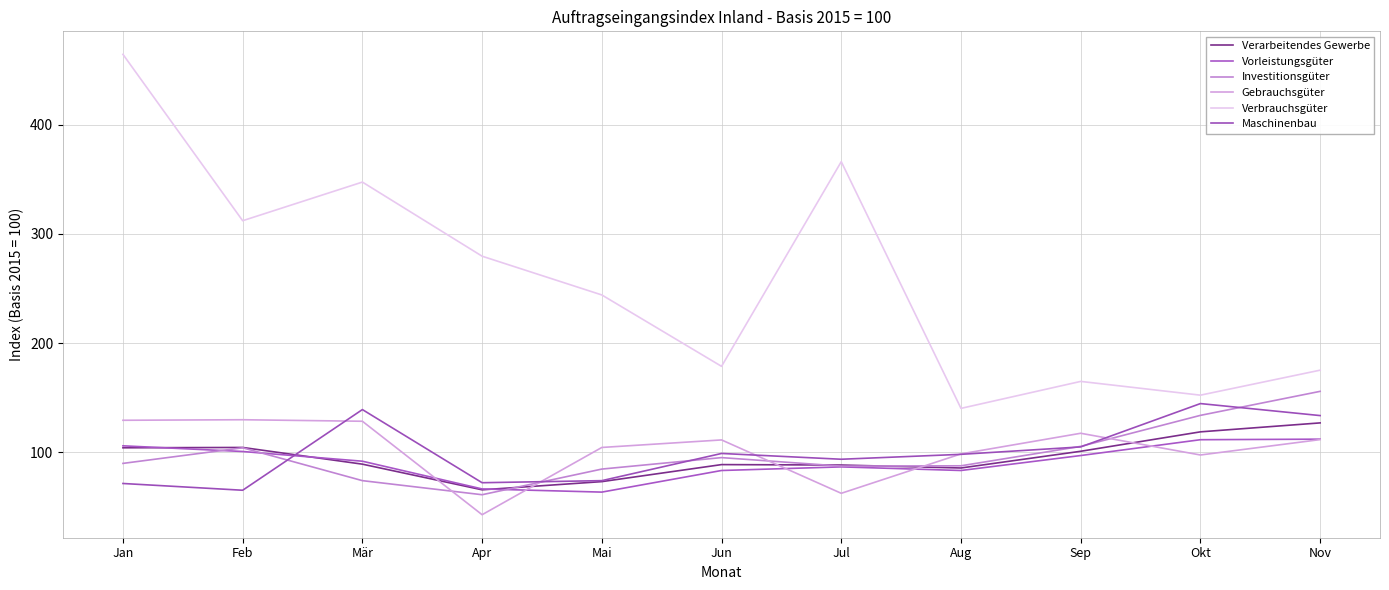

What is the total value across all series at Mai?

643.7